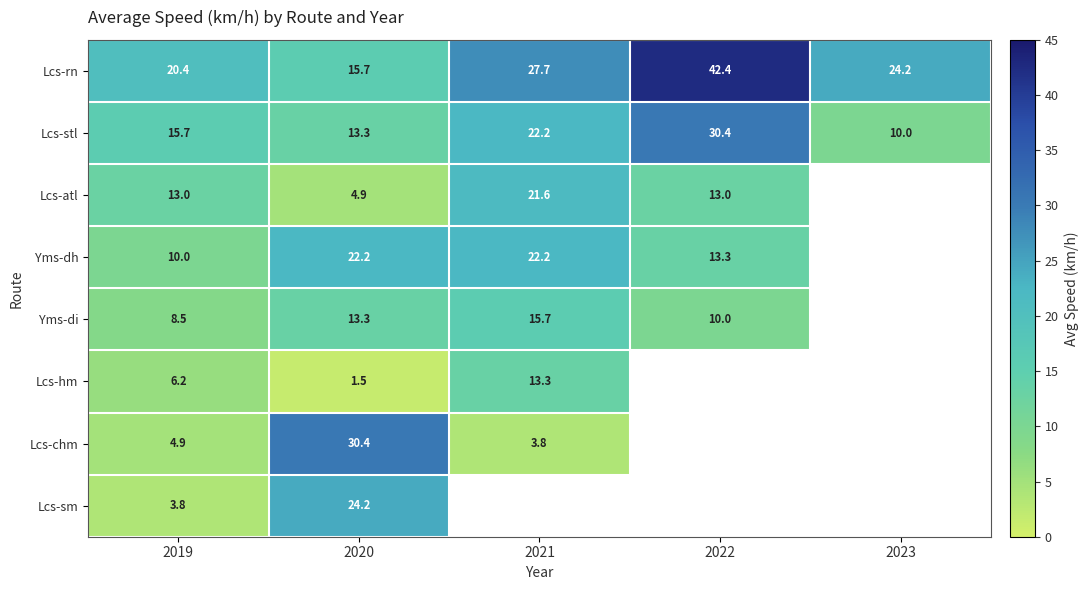

What is the spread (max minus min) of values at 2020?

28.9